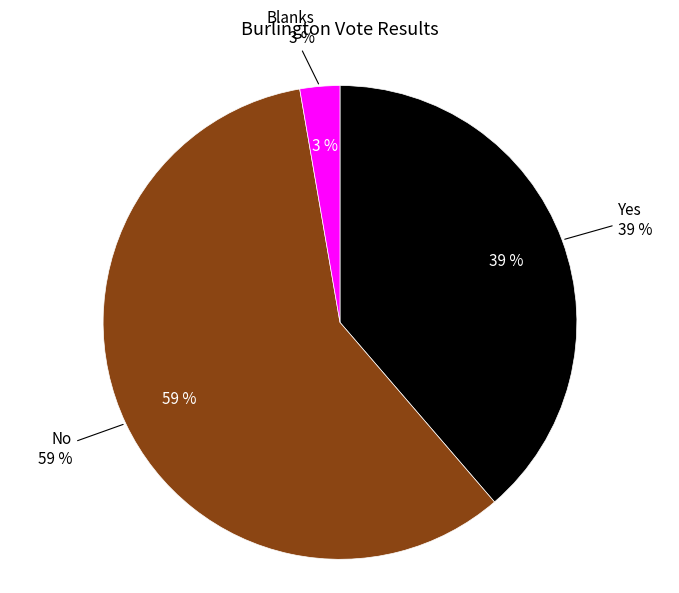

To the nearest percent, what is the difference between the Blanks and Yes slice percentages?

36%